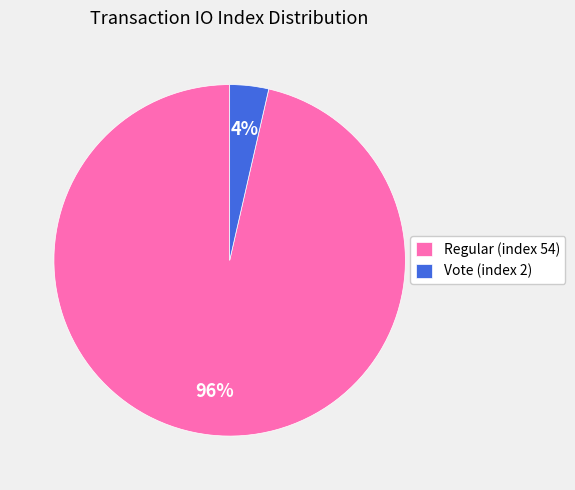

To the nearest percent, what percentage of the pie is Vote (index 2)?

4%